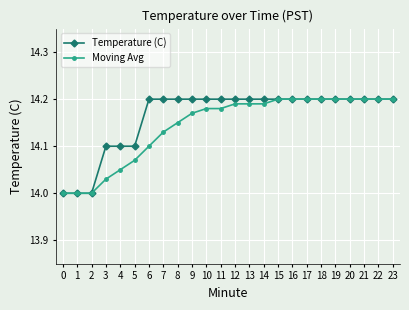

Is it true that Temperature (C) equals 20.3 at 17?

False